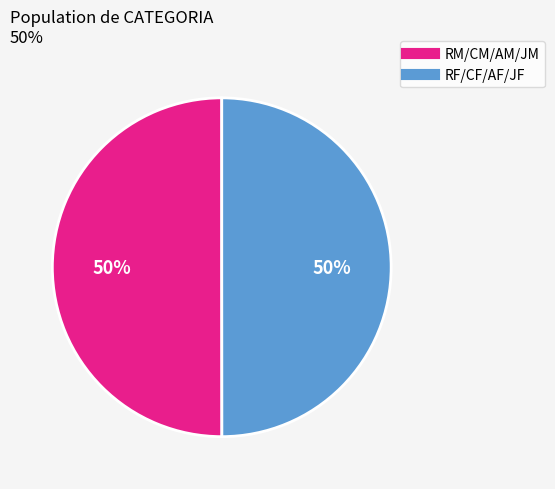

Count the number of slices in the pie.

2